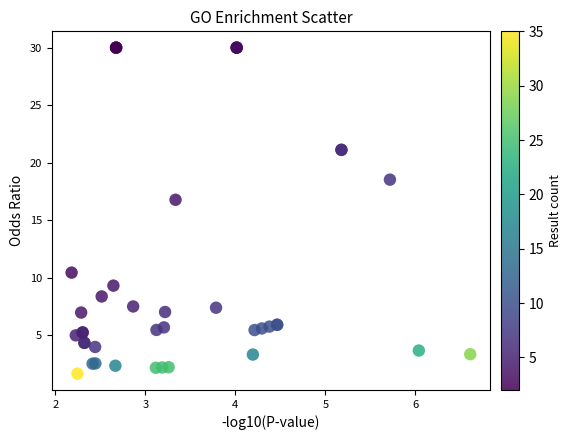

What Y value in the scatter plot is closest to 15?

16.8